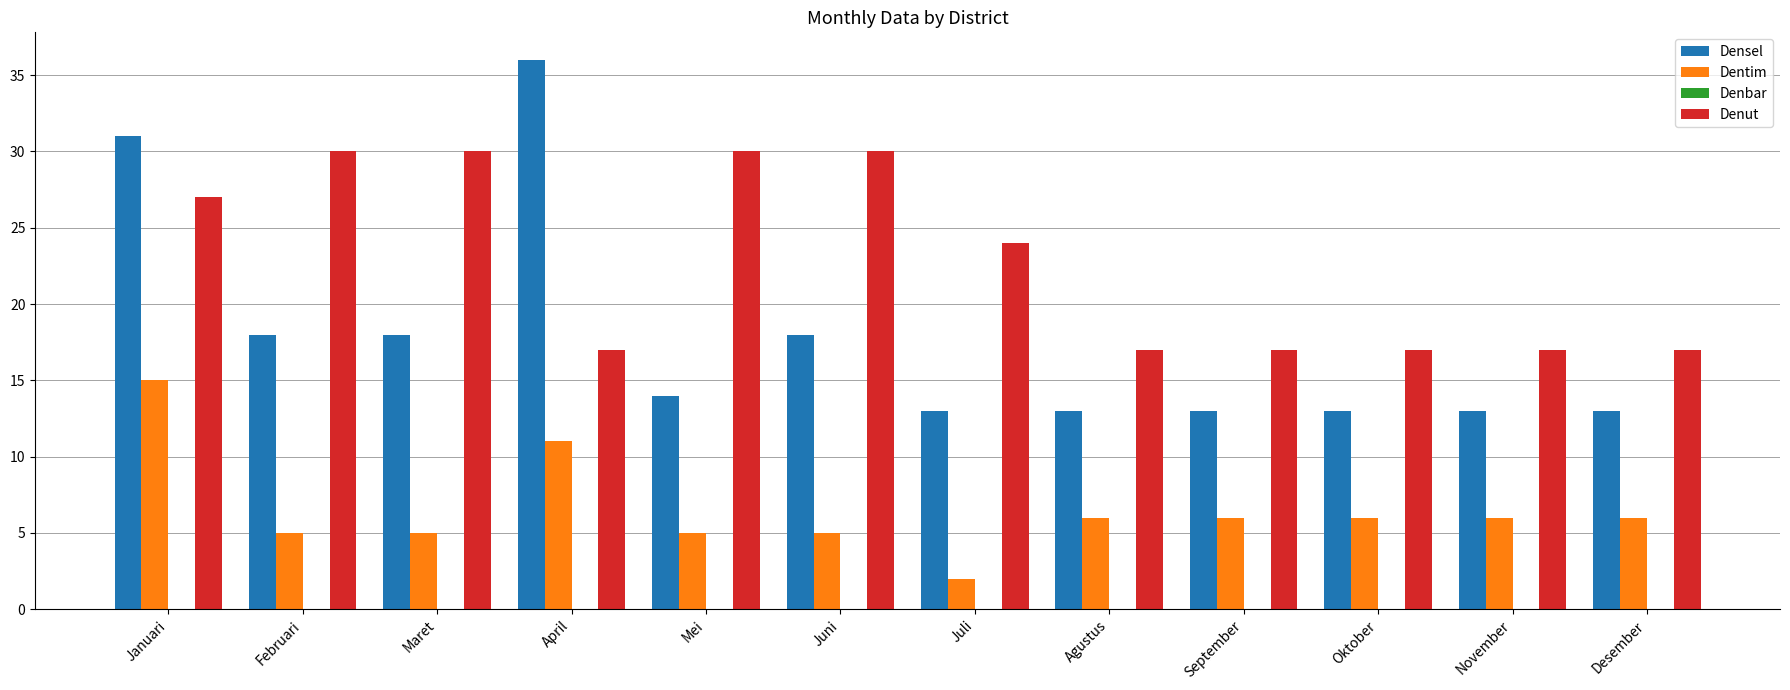

What is the value of the Denut bar at the 7th from the left?

24